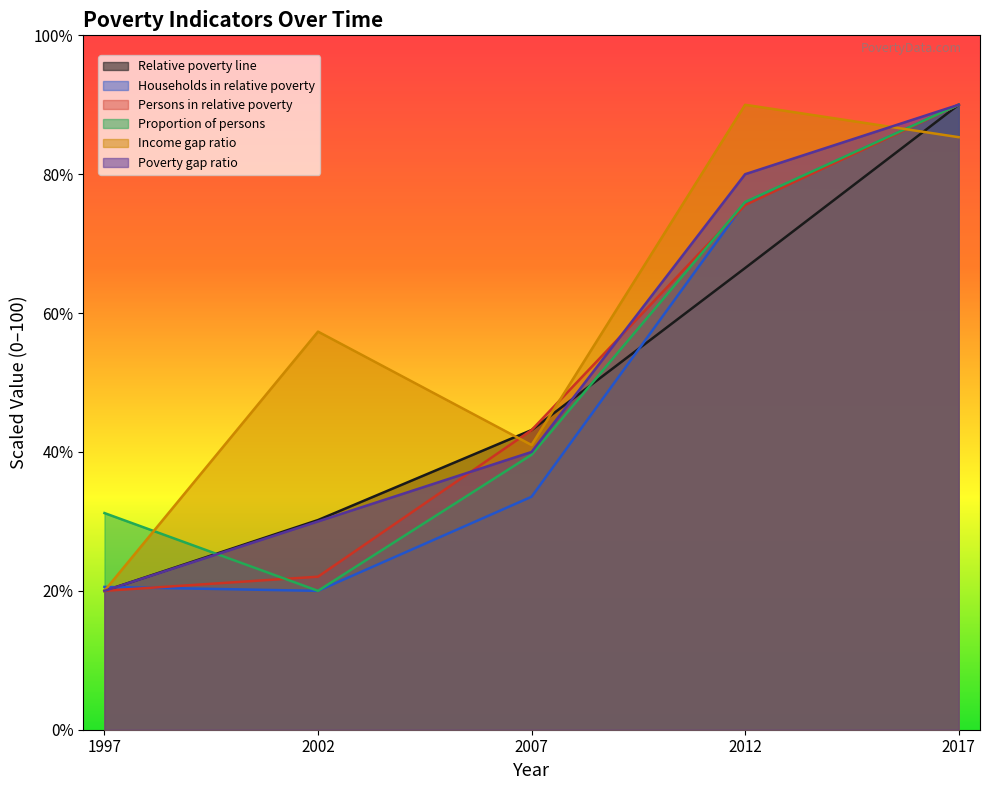

What is the difference between the maximum and second lowest values in the Households_in_relative_poverty series?

69.4